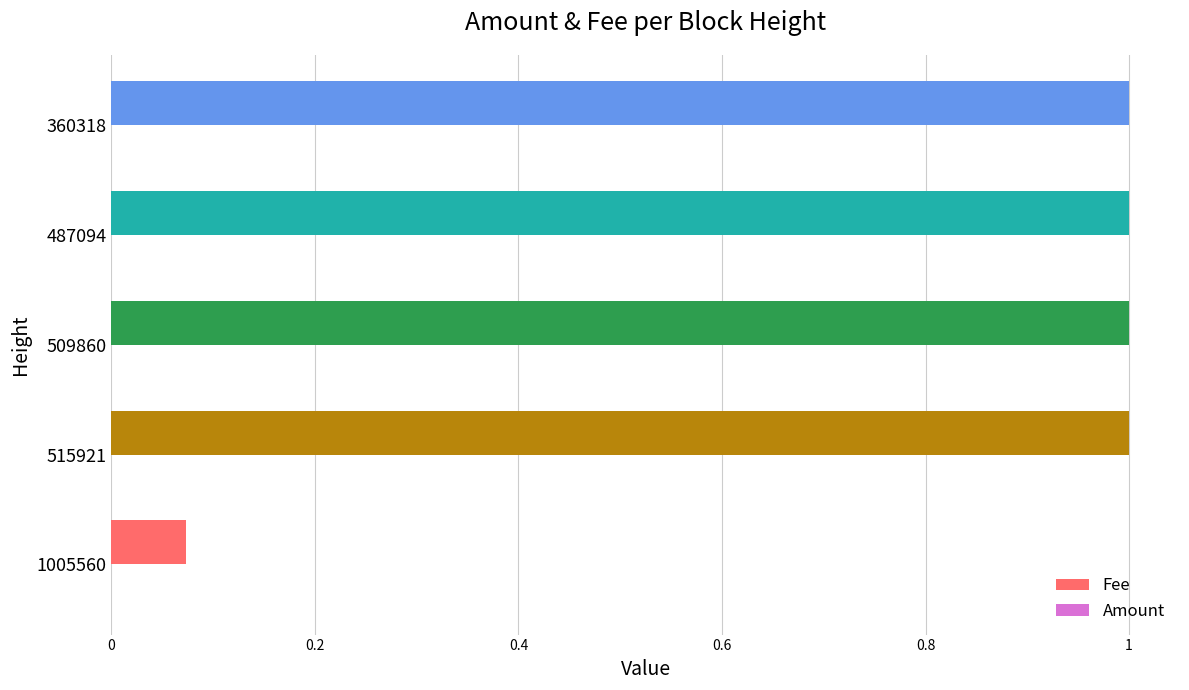

The Fee series shows 1.7 at 515921. True or false?

False